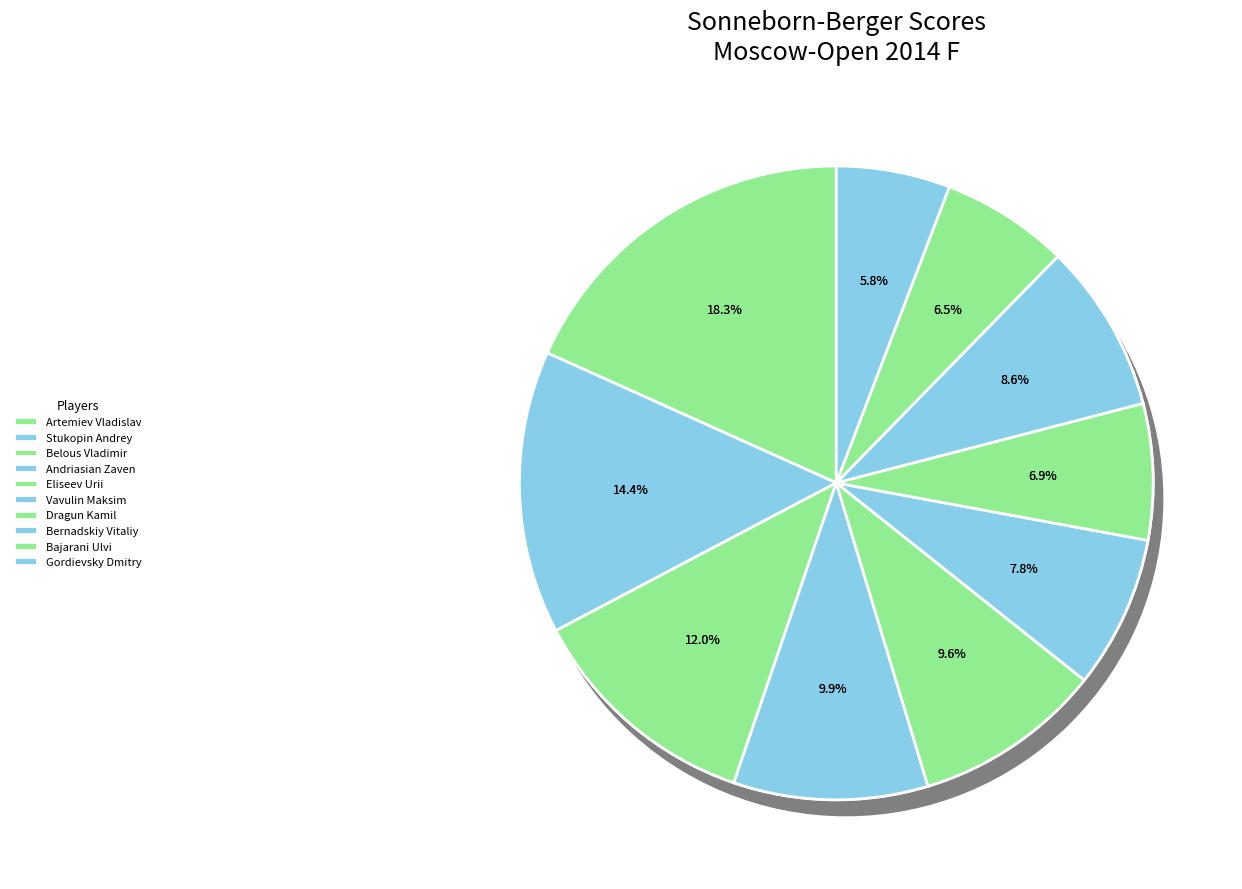

True or false: Andriasian Zaven accounts for 22% of the total.

False